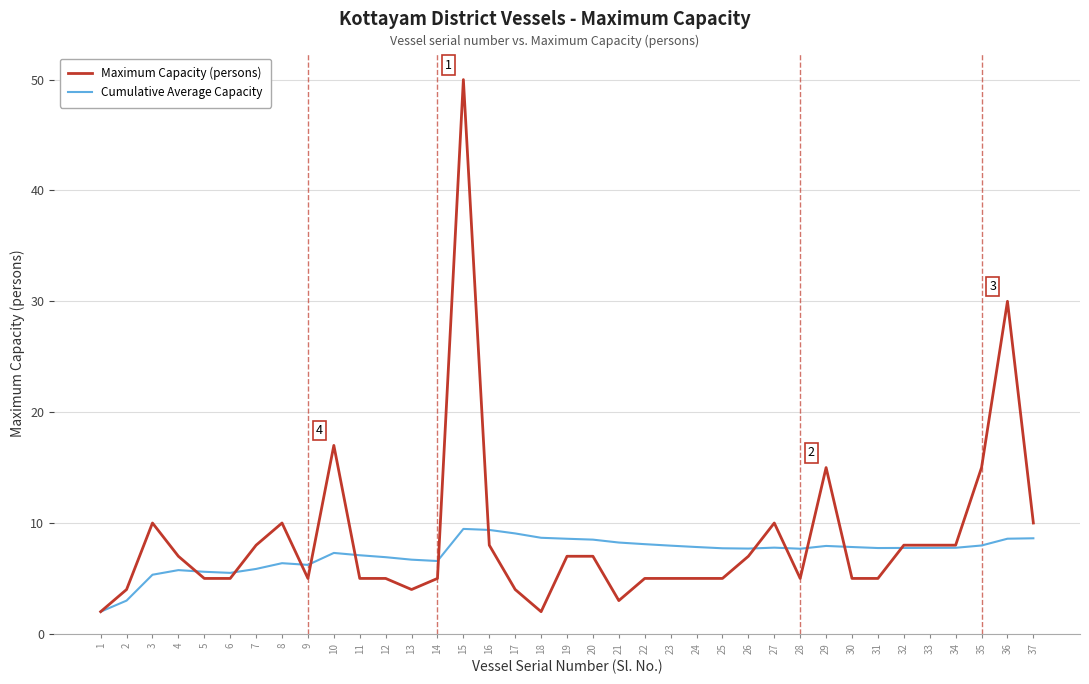

At which label is Maximum Capacity (persons) closest to 26?

36